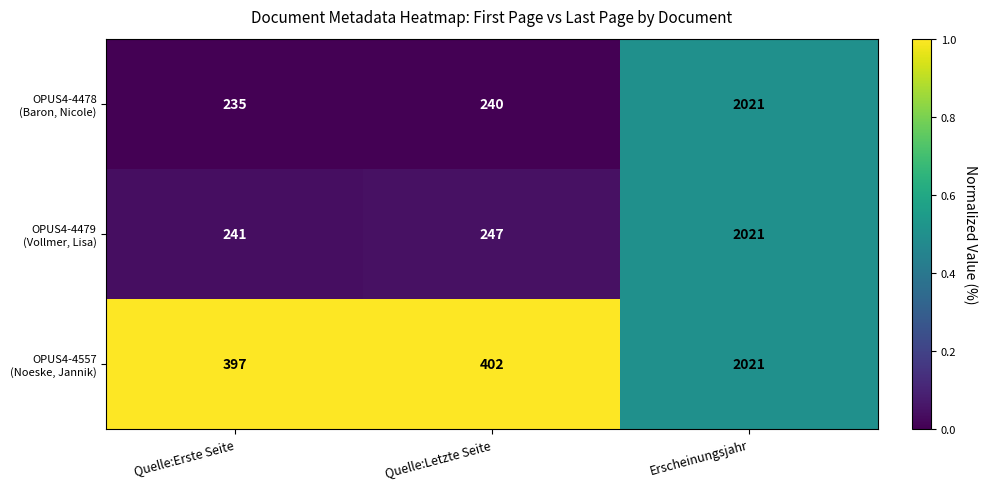

What is the smallest value displayed?

235